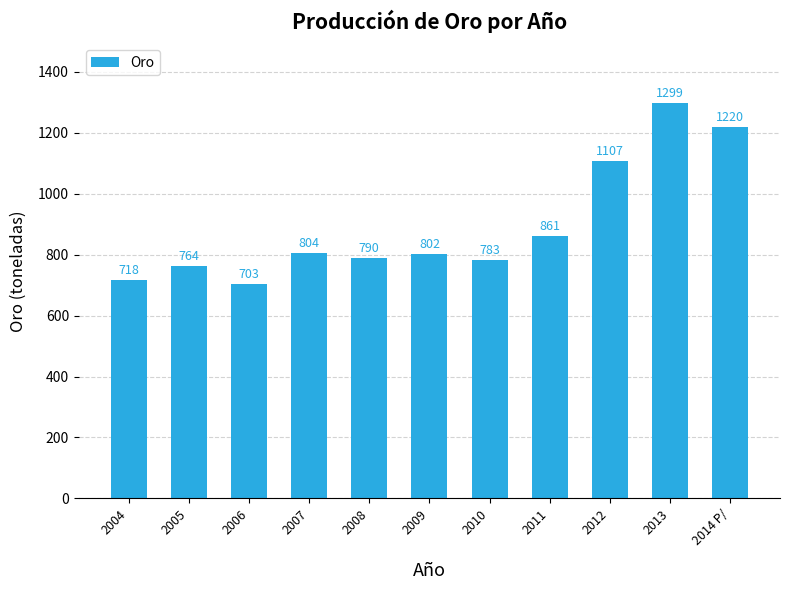

What is the difference between the second highest and second lowest values?

502